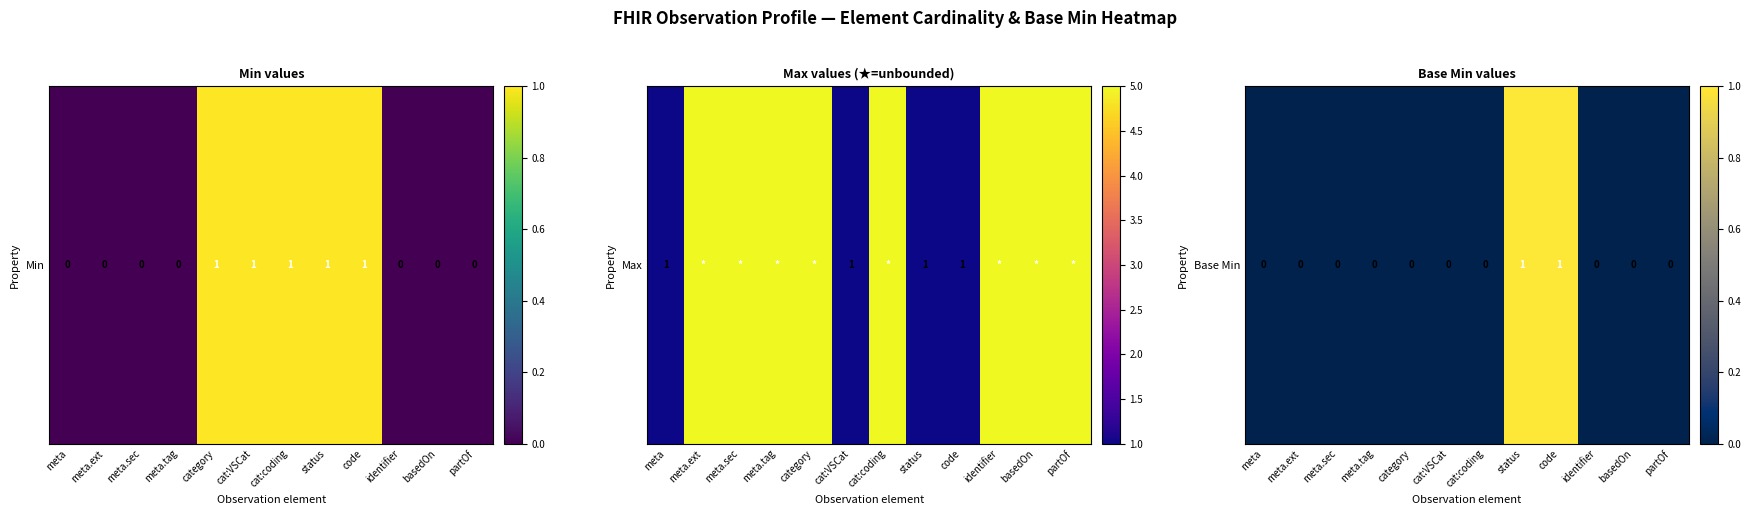

Rank the categories by value from lowest to highest.

meta, meta.ext, meta.sec, meta.tag, category, cat:VSCat, cat:coding, identifier, basedOn, partOf, status, code